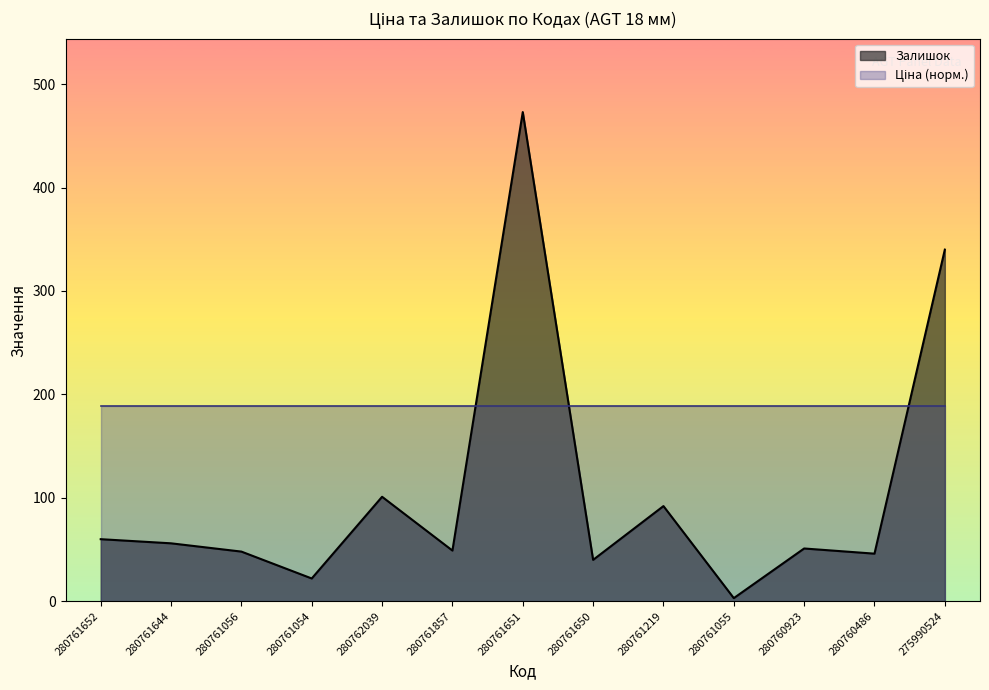

How many interior local valleys (lower than both neighbors) does the data have?

5